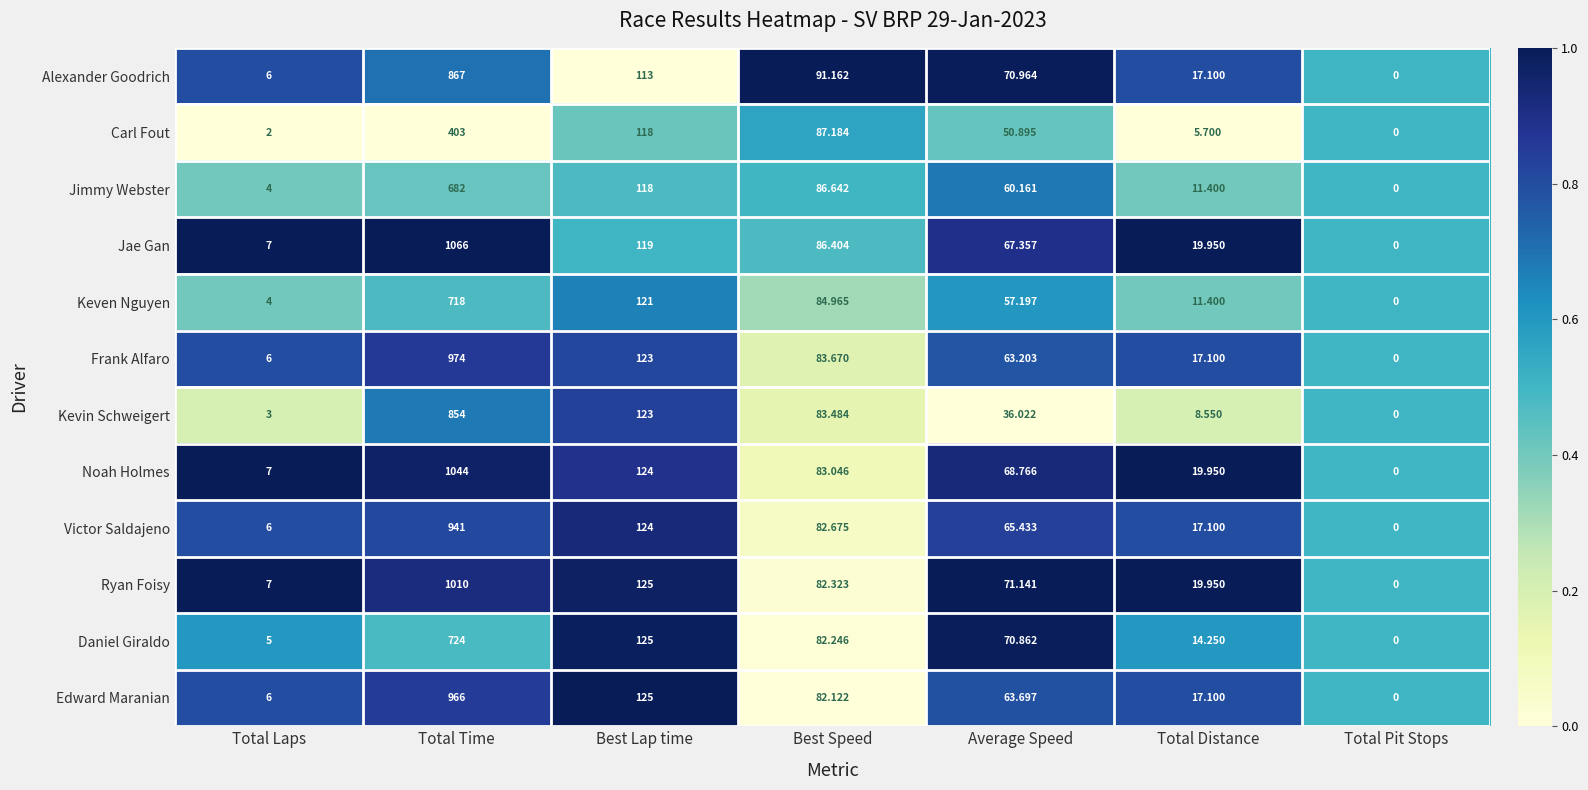

List the labels in order of Kevin Schweigert value, largest first.

Total Time, Best Lap time, Best Speed, Average Speed, Total Distance, Total Laps, Total Pit Stops